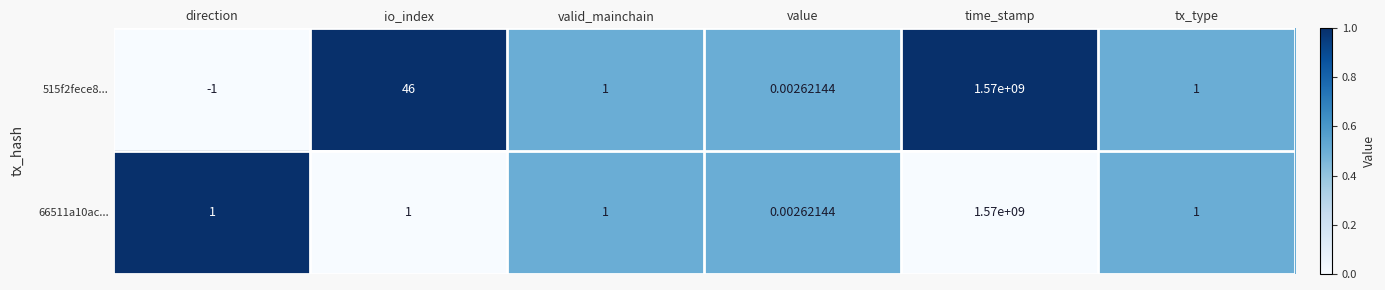

Which category has the highest value across all series?

time_stamp